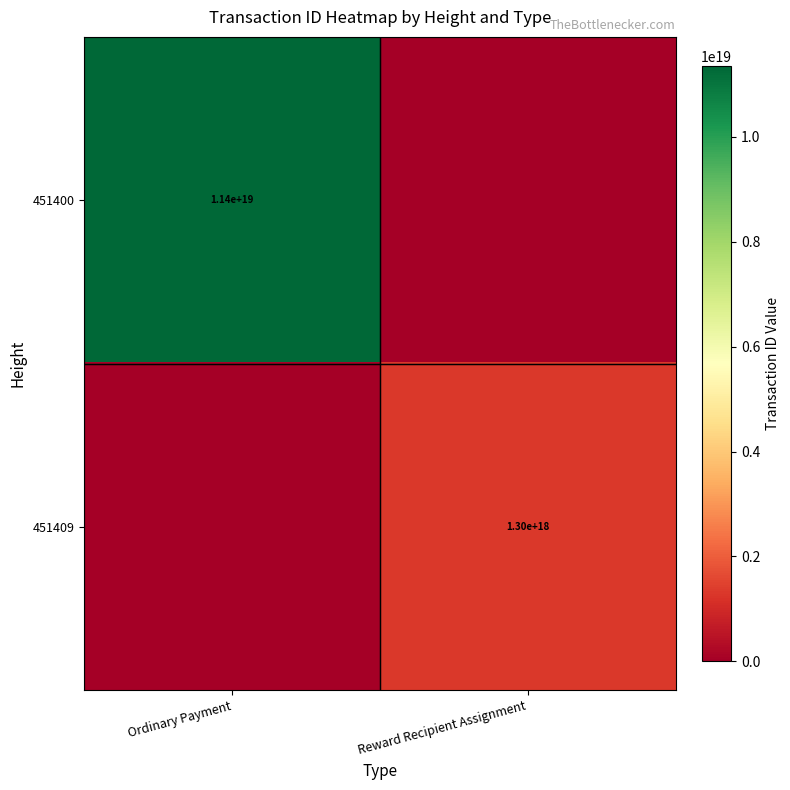

The value of 451400 at Ordinary Payment is 4652718117855595520. True or false?

False